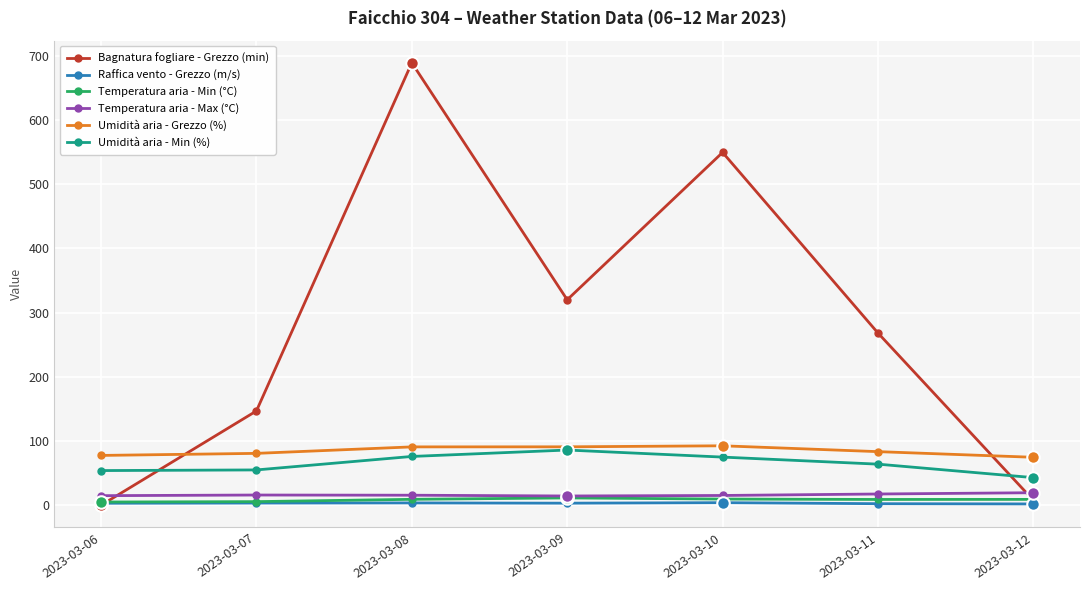

Is the value of Umidità aria - Min (%) at 2023-03-09 greater than the value of Temperatura aria - Min (°C) at 2023-03-06?

Yes